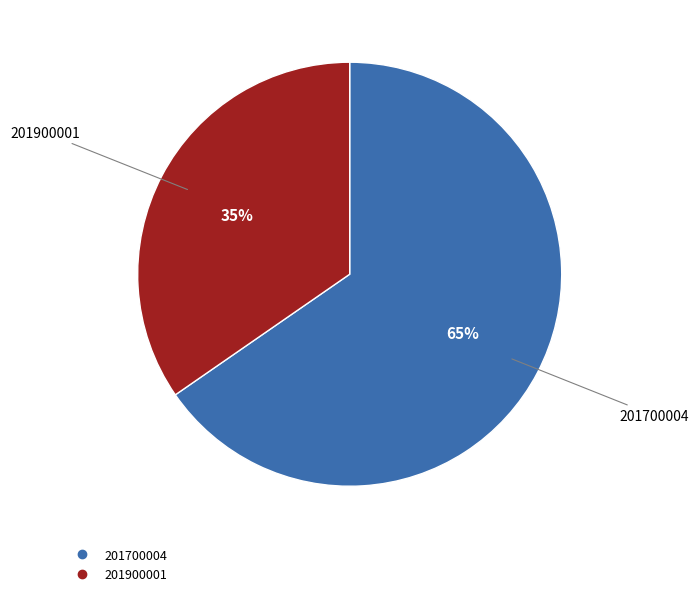

Which category has the smallest portion of the pie?

201900001